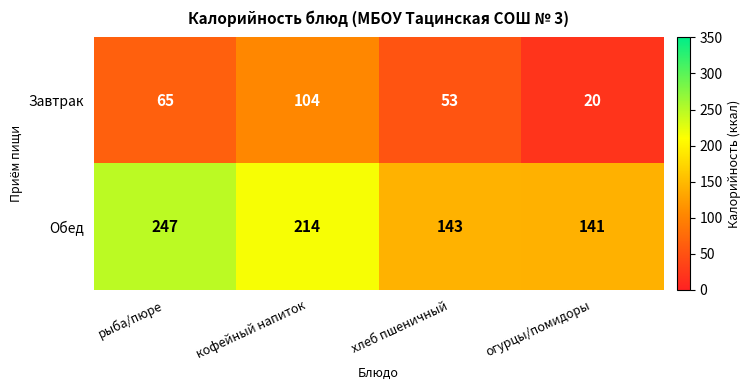

Which category has the highest value in the Завтрак series?

кофейный напиток